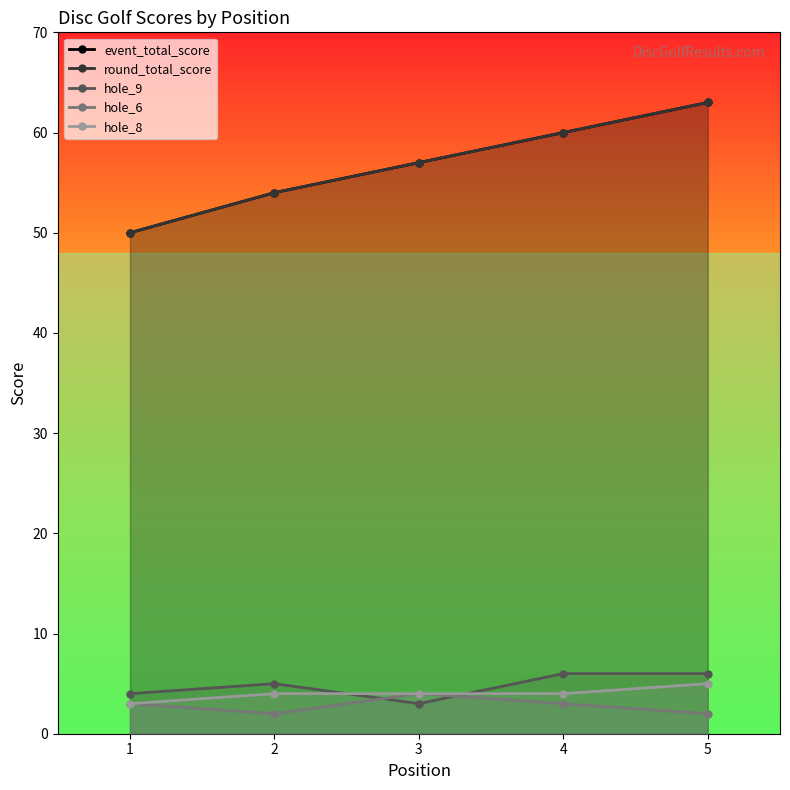

True or false: round_total_score has more than 2 interior local peaks.

False